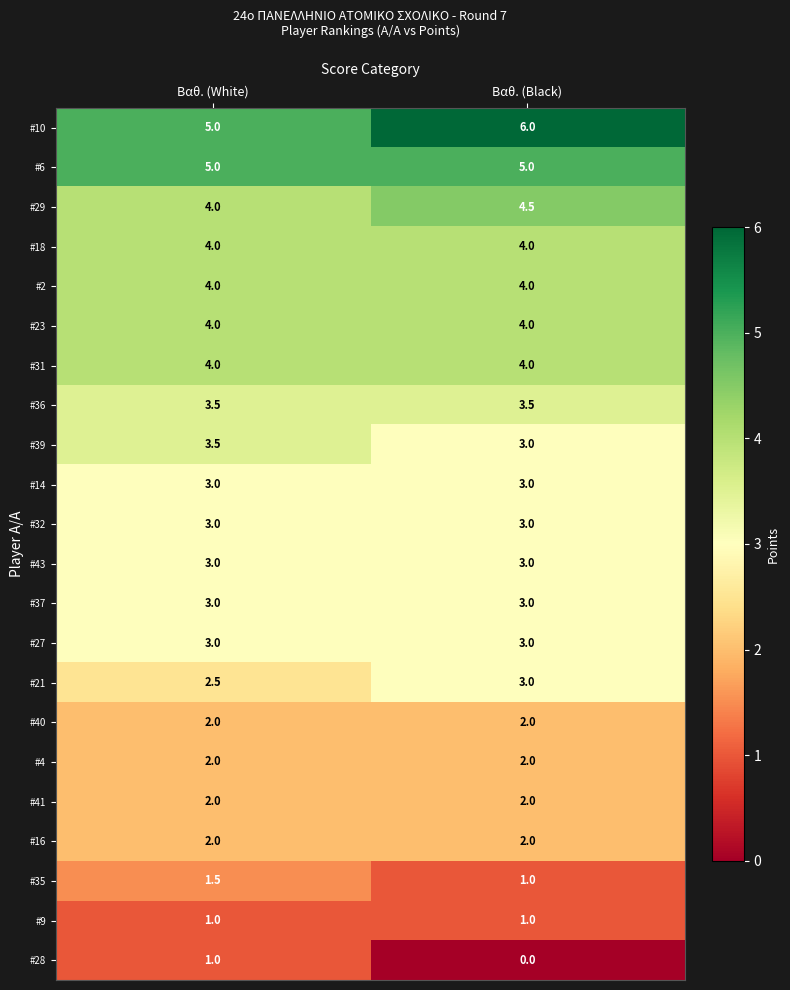

Is it true that #32 equals 4.6 at Βαθ. (White)?

False